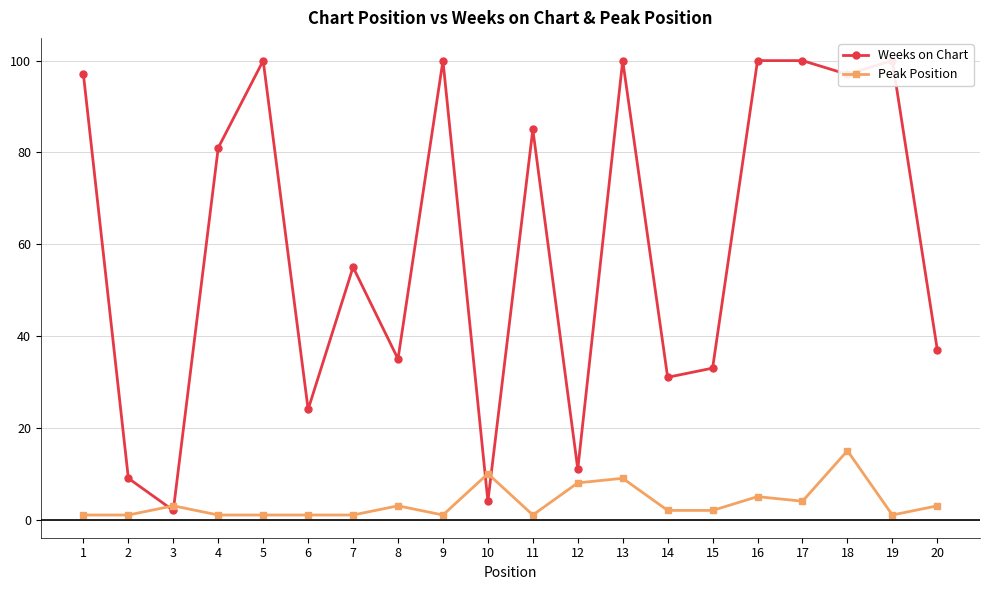

The value of Peak Position at 2 is 1. True or false?

True